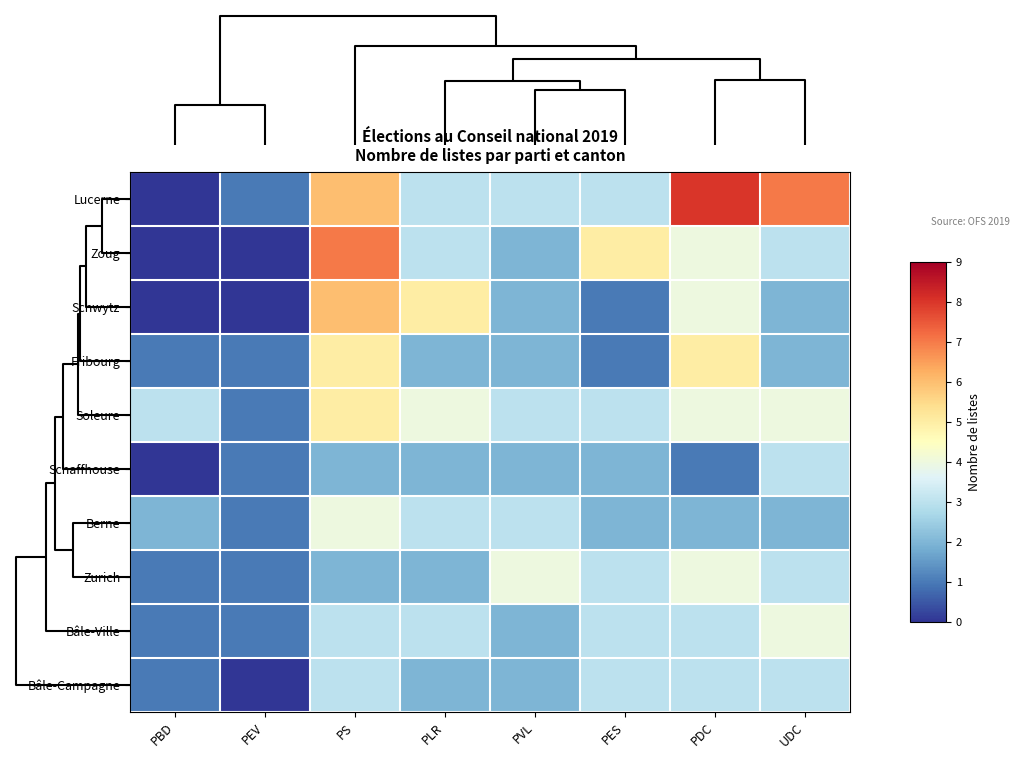

Which has a higher value, PBD or PS?

PS